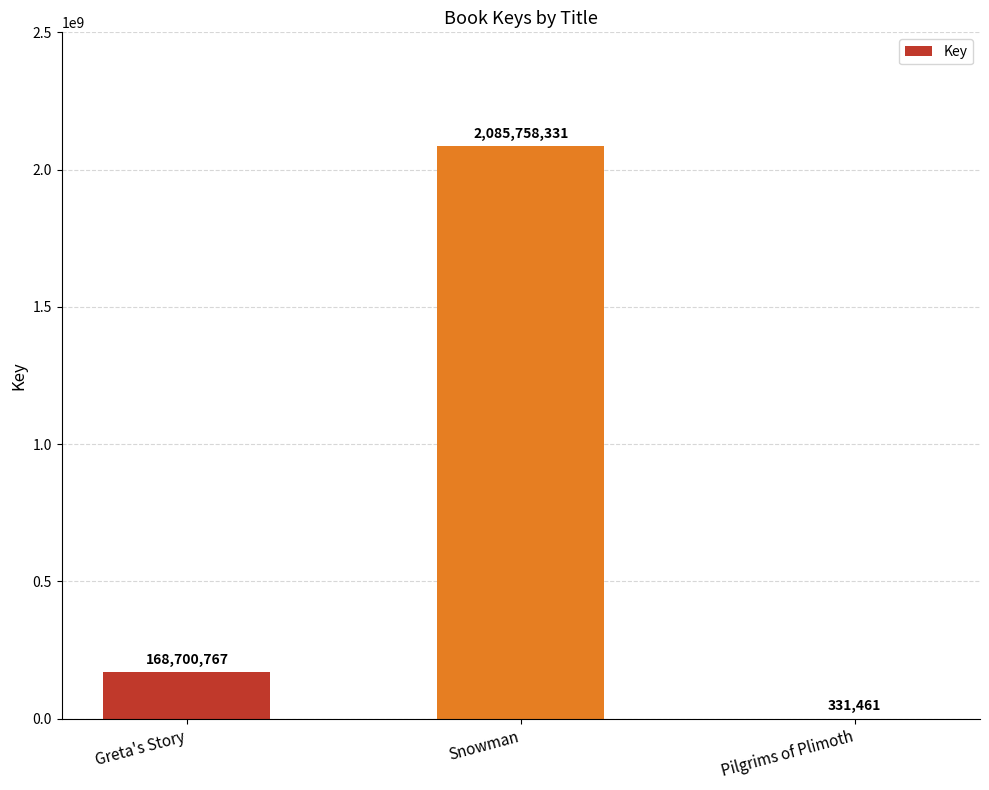

What is the maximum value shown in the chart?

2085758331